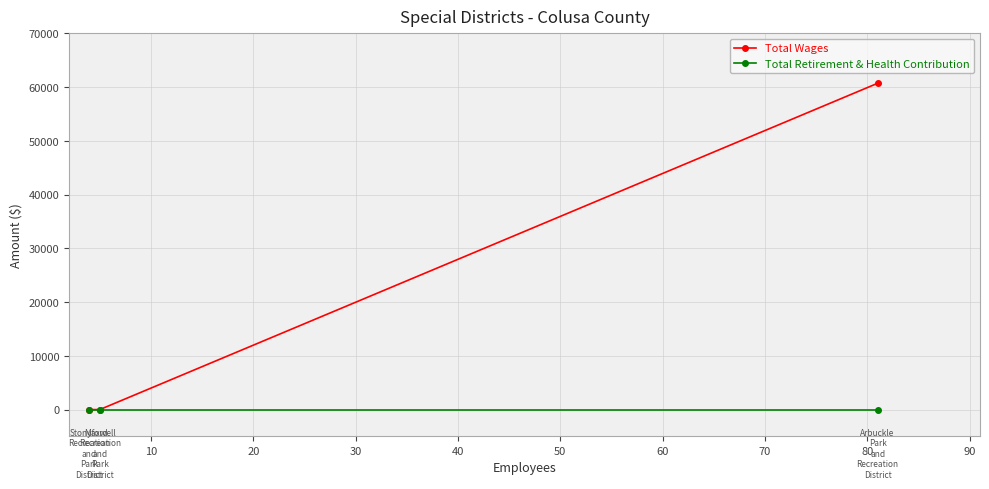

Reading left to right, what are all the values shown in this chart?

Total Wages: 0	0	60731
Total Retirement & Health Contribution: 0	0	0